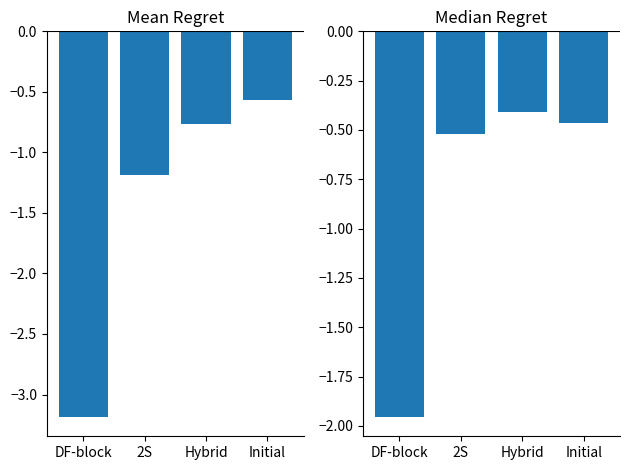

What value does the Mean Regret series have at Initial?

-0.6